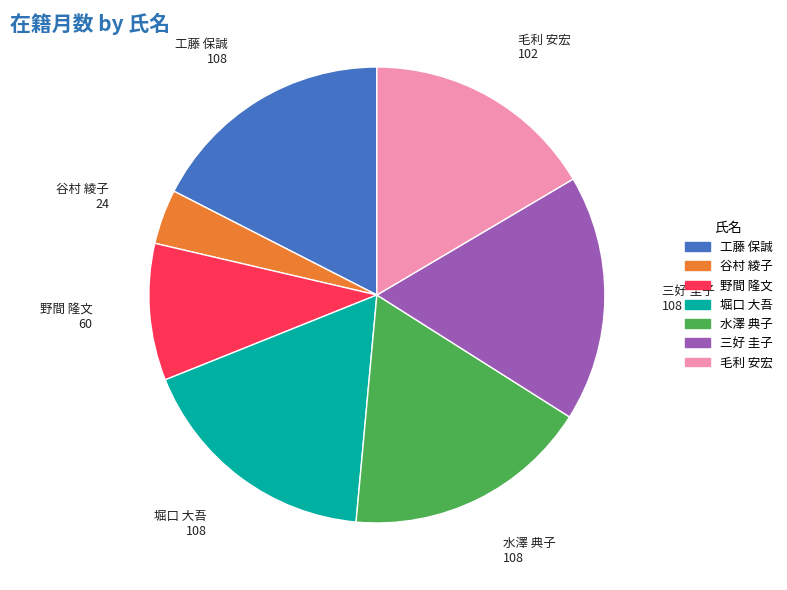

What is the smallest slice in the pie chart?

谷村 綾子